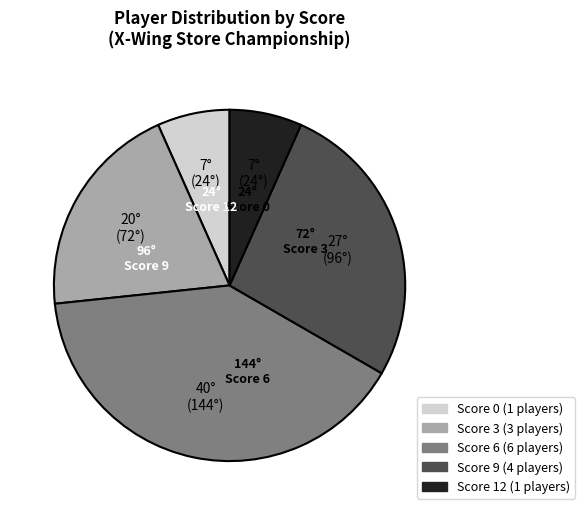

How many slices are in this pie chart?

5